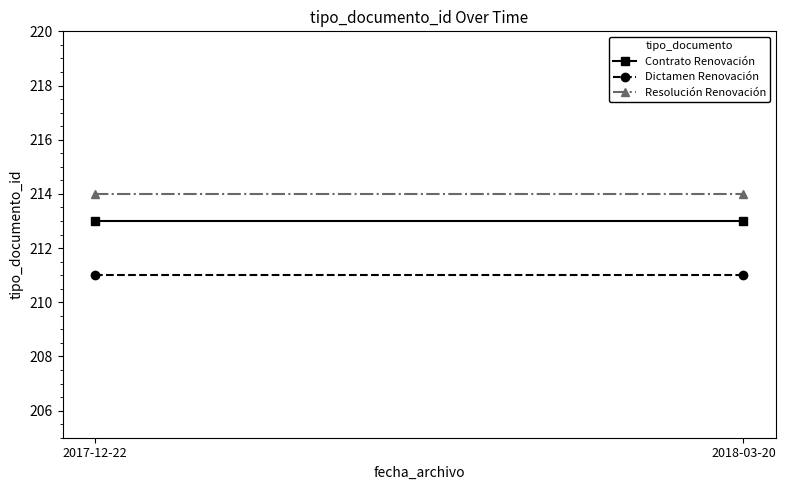

How many lines are shown in the chart?

3